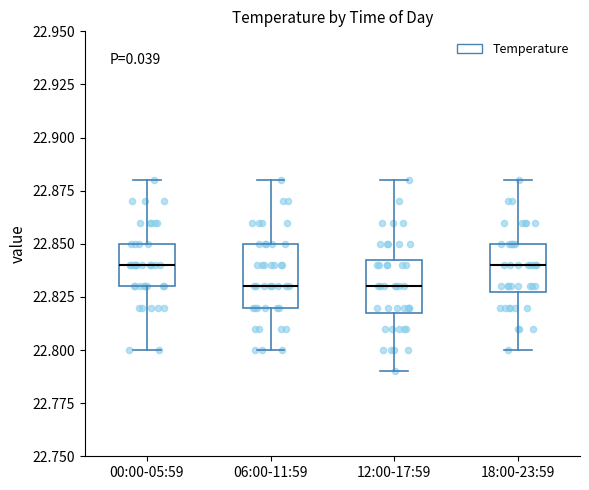

Reading left to right, read every box against the y-axis: the position of its median line, the range the box covers, and the ends of its whiskers. The values are not printed on the chart, so give them approximately, as read against the axis.

00:00-05:59: median 22.840, box 22.830 to 22.850, whiskers 22.800 to 22.880
06:00-11:59: median 22.830, box 22.820 to 22.850, whiskers 22.800 to 22.880
12:00-17:59: median 22.830, box 22.820 to 22.845, whiskers 22.790 to 22.880
18:00-23:59: median 22.840, box 22.830 to 22.850, whiskers 22.800 to 22.880